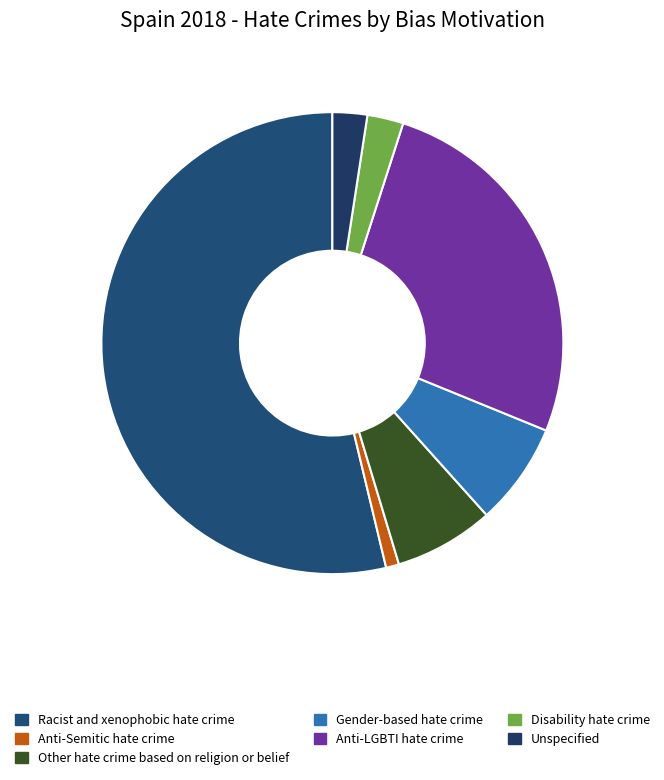

Is Anti-LGBTI hate crime the majority of the pie?

No